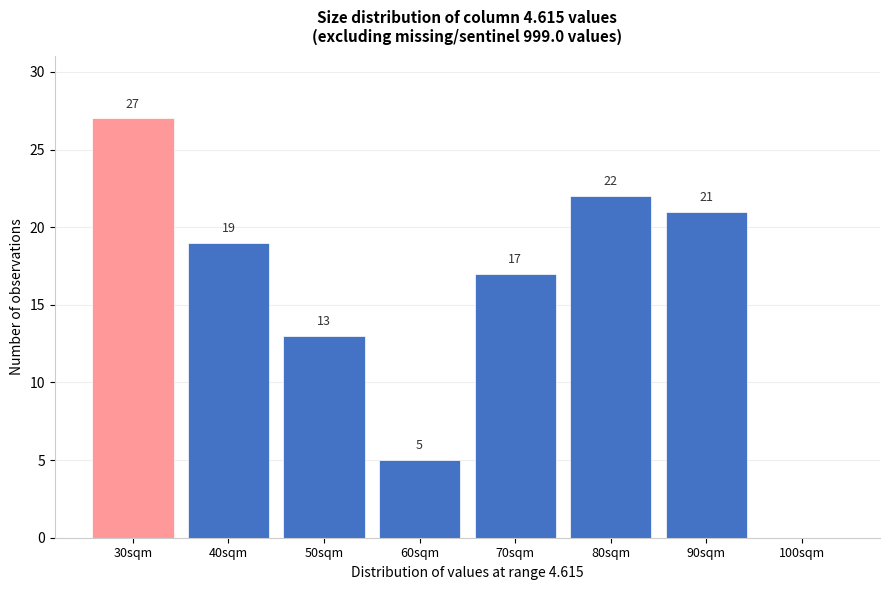

Reading right to left, list all the values displayed in this chart.

100sqm=0	90sqm=21	80sqm=22	70sqm=17	60sqm=5	50sqm=13	40sqm=19	30sqm=27